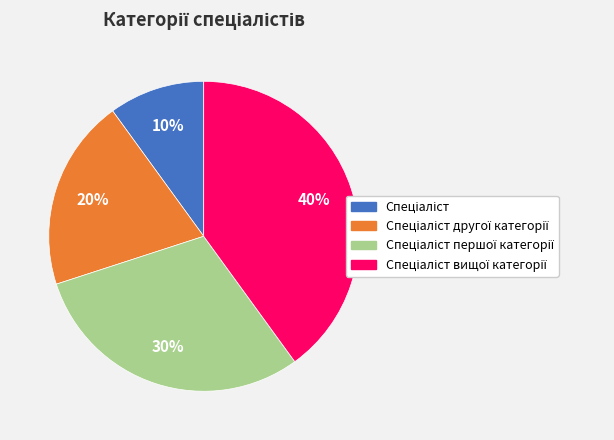

To the nearest percent, what is the average slice percentage?

25%